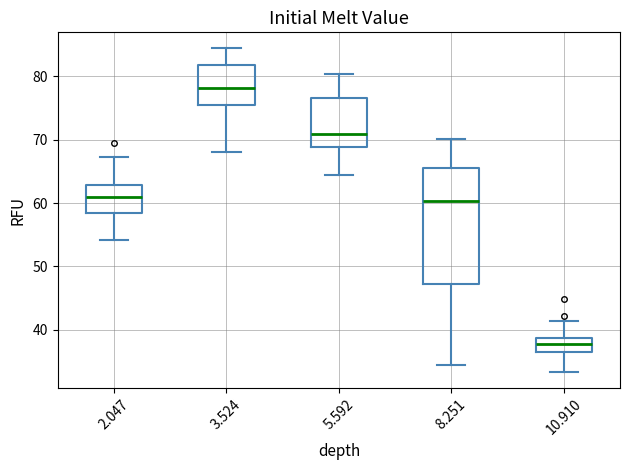

Reading left to right, transcribe this box plot: for each box, give where its median line is, the range the box spans, and where its two whiskers end, as read against the y-axis. The values are not printed on the chart, so give them approximately, as read against the axis.

2.047: median 61, box 58 to 63, whiskers 54 to 67
3.524: median 78, box 75 to 82, whiskers 68 to 84
5.592: median 71, box 69 to 77, whiskers 65 to 80
8.251: median 60, box 47 to 66, whiskers 34 to 70
10.910: median 38, box 37 to 39, whiskers 33 to 41